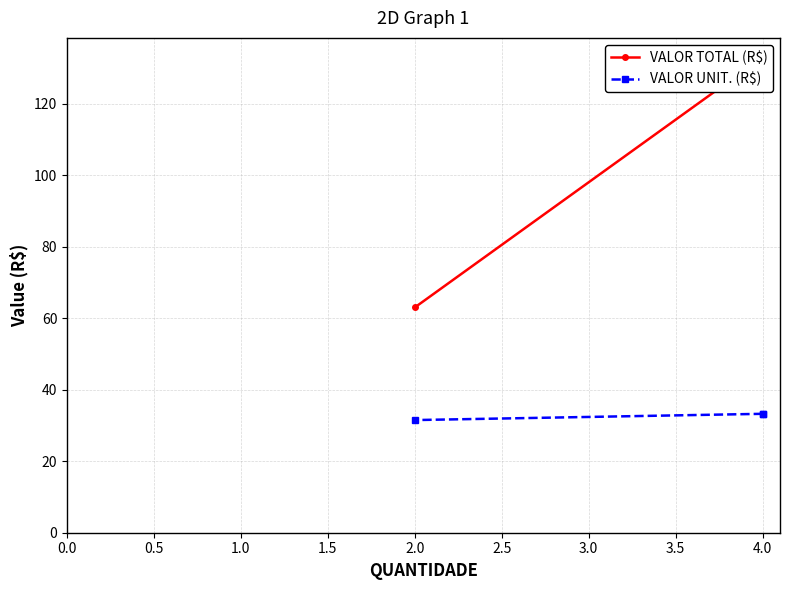

Reading left to right, what are all the values shown in this chart?

VALOR TOTAL (R$): 133.3	133.0	63.0
VALOR UNIT. (R$): 33.3	33.3	31.5